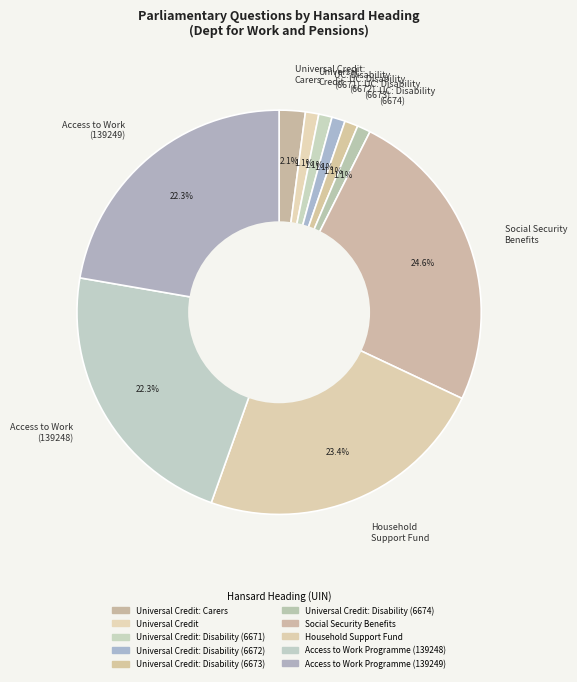

Which slice is the largest?

Social Security Benefits